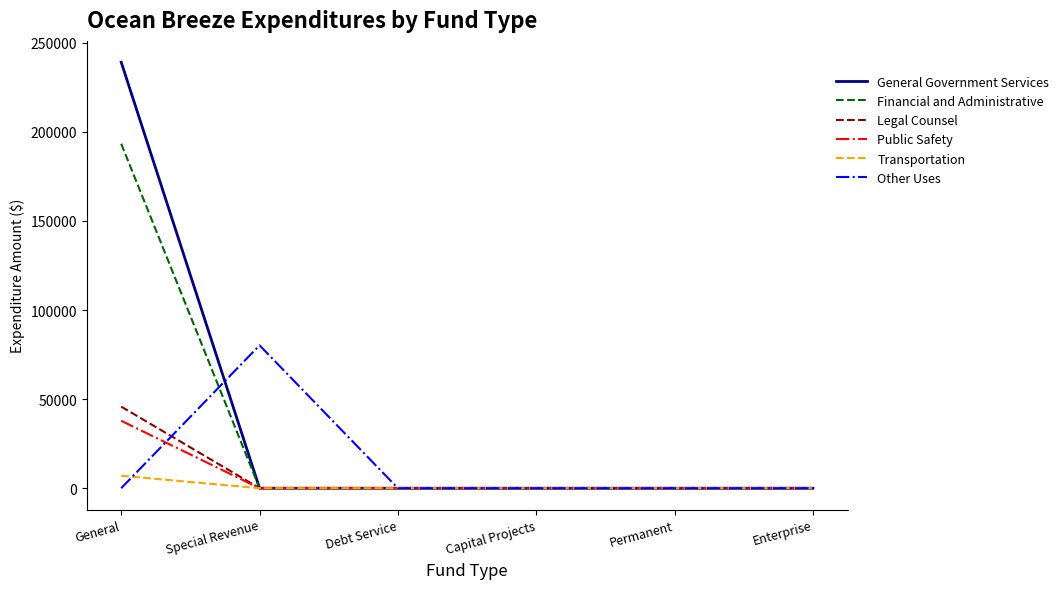

The value of Public Safety at Permanent is 0. True or false?

True